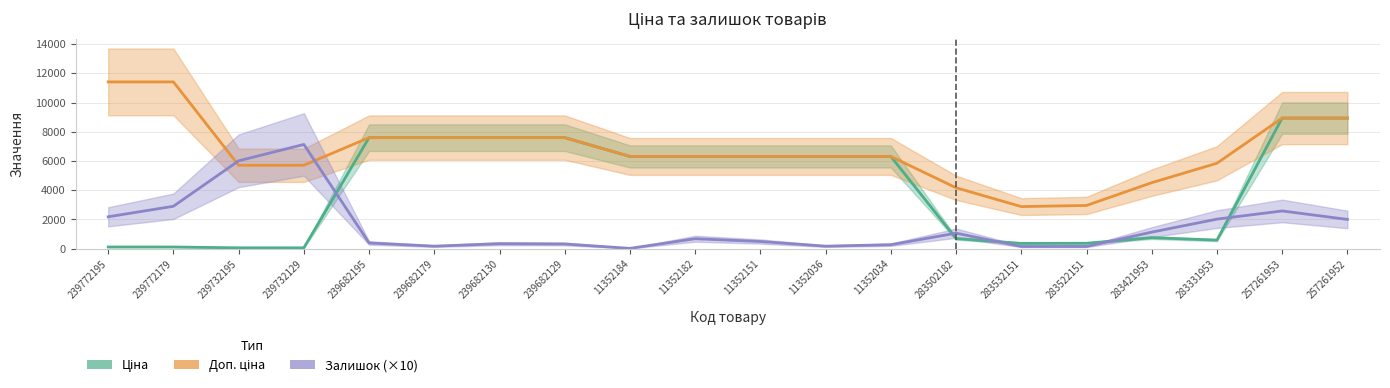

Reading left to right, extract all data points from this chart.

Ціна: 239772195=114.1	239772179=114.1	239732195=57.0	239732129=57.0	239682195=7596.5	239682179=7596.5	239682130=7596.5	239682129=7596.5	11352184=6308.8	11352182=6308.8	11352151=6308.8	11352036=6308.8	11352034=6308.8	283502182=694.3	283532151=359.9	283522151=369.5	283421953=752.2	283331953=584.4	257261953=8934.1	257261952=8934.1
Доп. ціна: 239772195=11410.0	239772179=11410.0	239732195=5705.0	239732129=5705.0	239682195=7596.5	239682179=7596.5	239682130=7596.5	239682129=7596.5	11352184=6308.8	11352182=6308.8	11352151=6308.8	11352036=6308.8	11352034=6308.8	283502182=4165.6	283532151=2878.8	283522151=2955.8	283421953=4513.3	283331953=5843.9	257261953=8934.1	257261952=8934.1
Залишок (×10): 239772195=2180.0	239772179=2900.0	239732195=6010.0	239732129=7130.0	239682195=390.0	239682179=170.0	239682130=340.0	239682129=320.0	11352184=20.0	11352182=680.0	11352151=490.0	11352036=170.0	11352034=270.0	283502182=1060.0	283532151=150.0	283522151=150.0	283421953=1130.0	283331953=2020.0	257261953=2580.0	257261952=2000.0